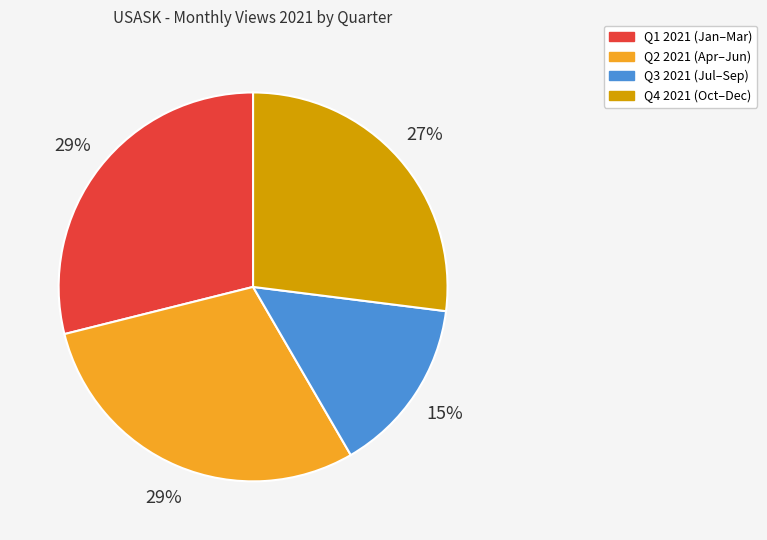

Is there any slice that represents more than half of the pie?

No